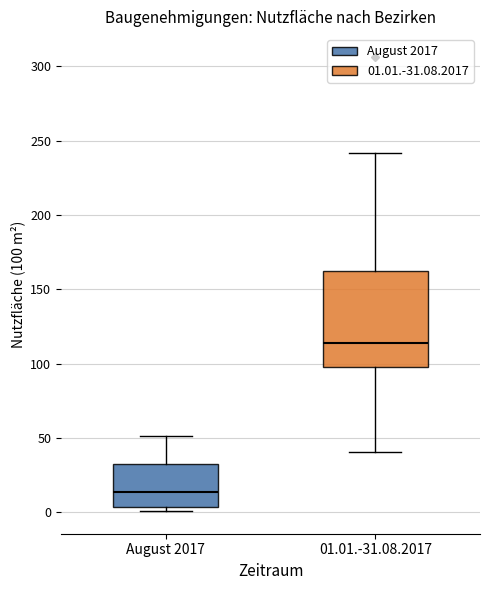

Which box's median line is the highest?

01.01.-31.08.2017